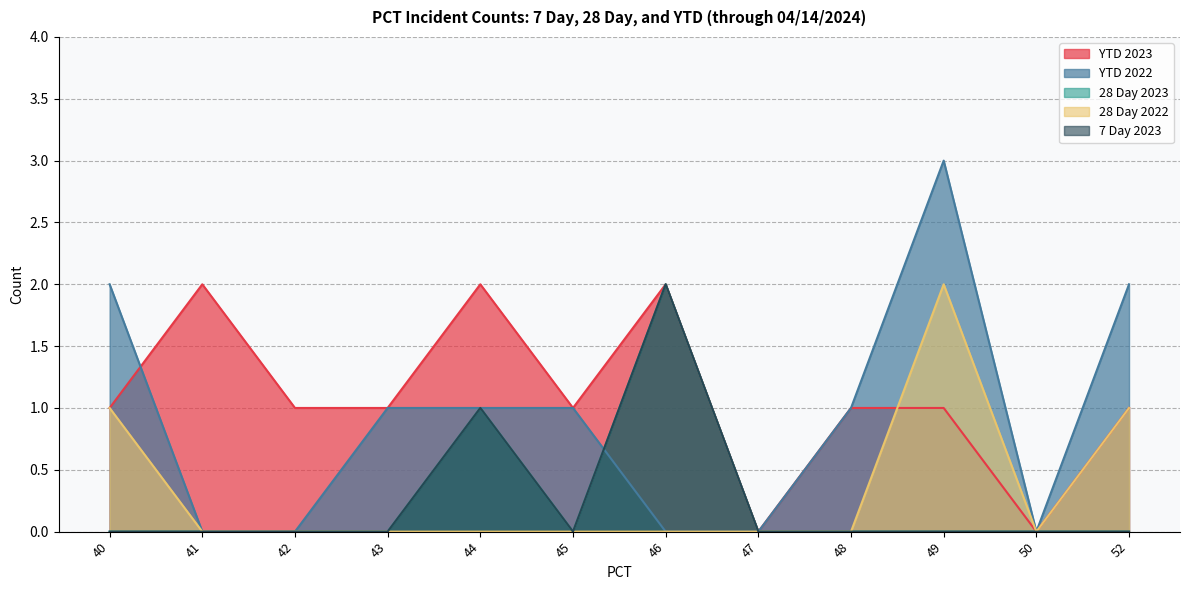

True or false: 28 Day 2022 and 28 Day 2023 intersect in this chart.

False